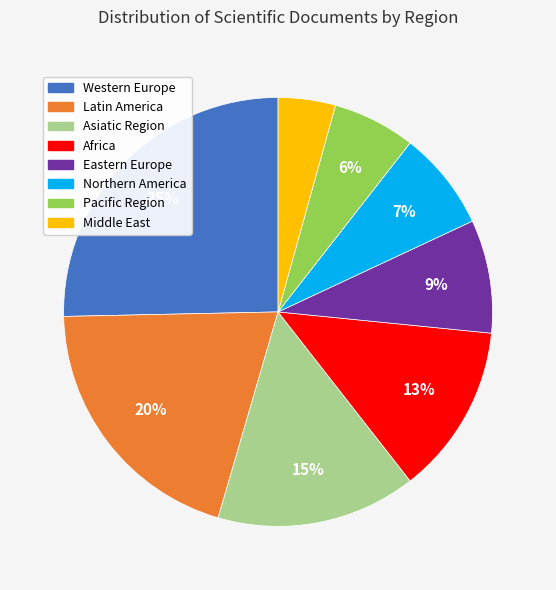

Rank the categories by value from highest to lowest.

Western Europe, Latin America, Asiatic Region, Africa, Eastern Europe, Northern America, Pacific Region, Middle East